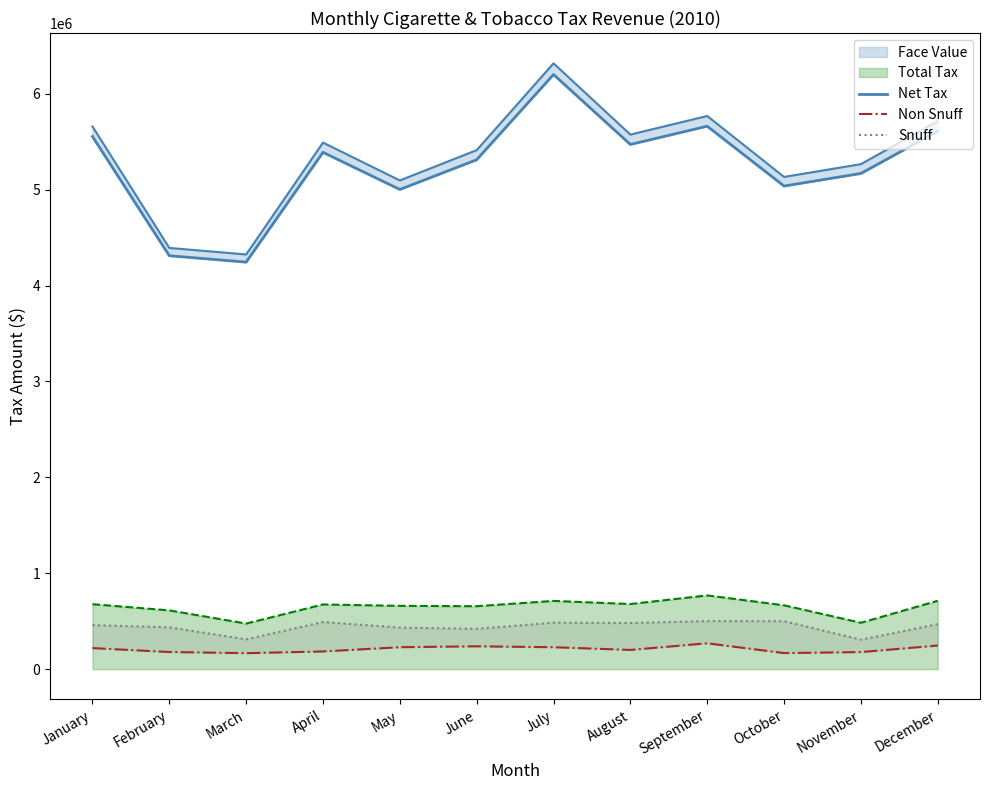

True or false: Net Tax has a value of 4310748.0 at February.

True